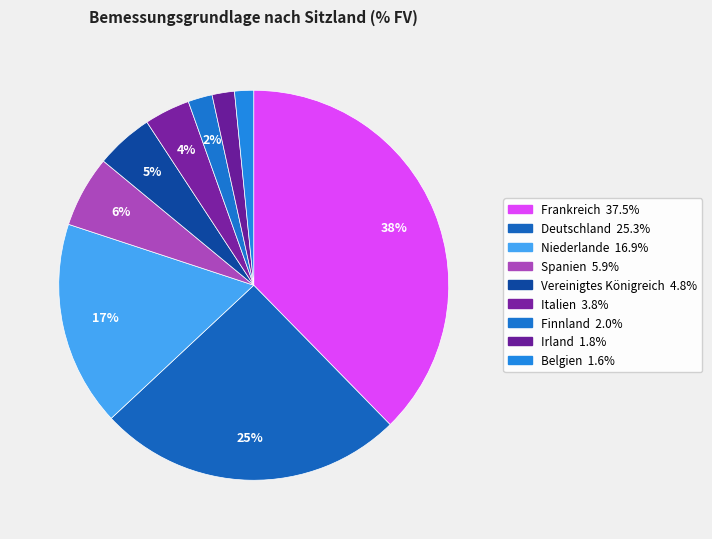

To the nearest percent, what percentage of the pie is Irland?

2%